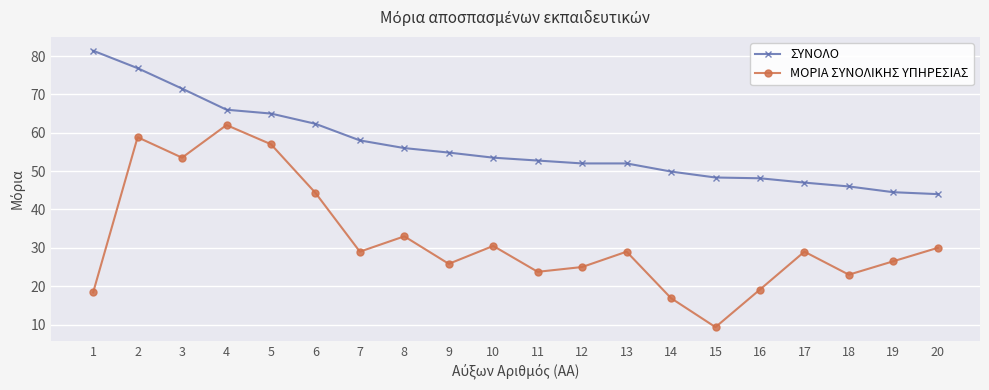

True or false: ΜΟΡΙΑ ΣΥΝΟΛΙΚΗΣ ΥΠΗΡΕΣΙΑΣ and ΣΥΝΟΛΟ cross at least once.

False